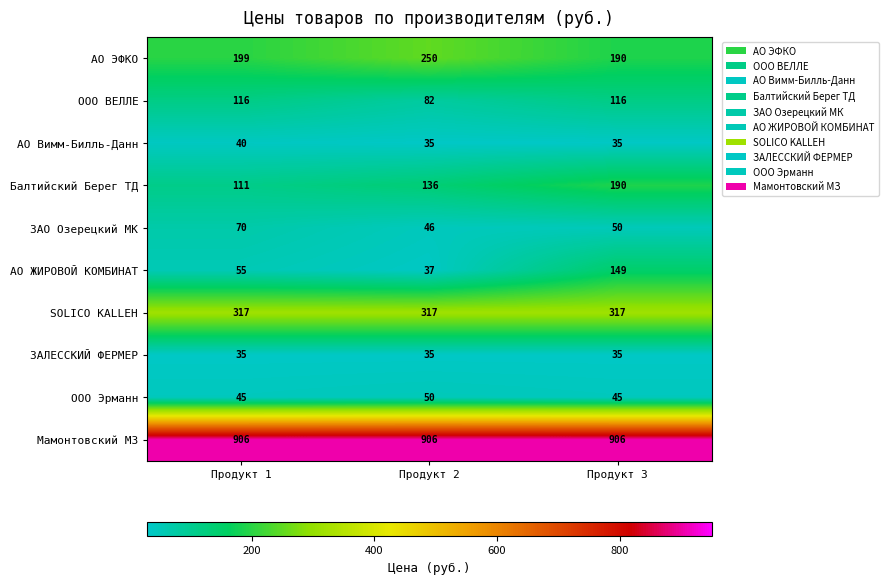

True or false: Балтийский Берег ТД has a value of 136 at Продукт 2.

True